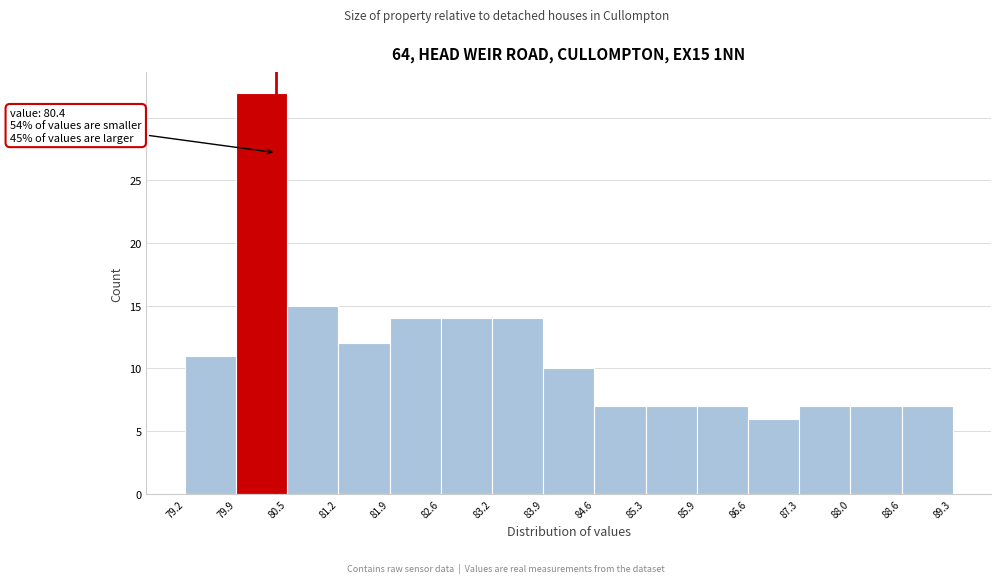

Which range on the x-axis has the tallest bar?

79.9 to 80.5